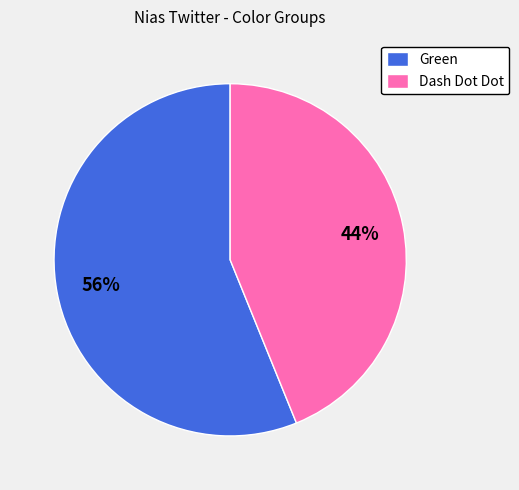

Does any single category account for the majority?

Yes